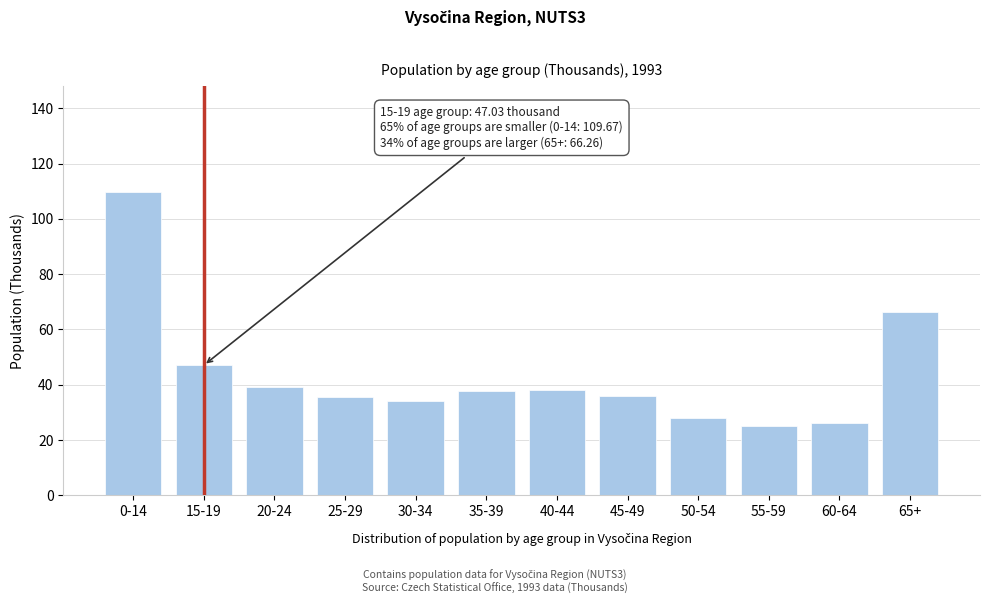

What is the label of the 11th bar from the left?

60-64